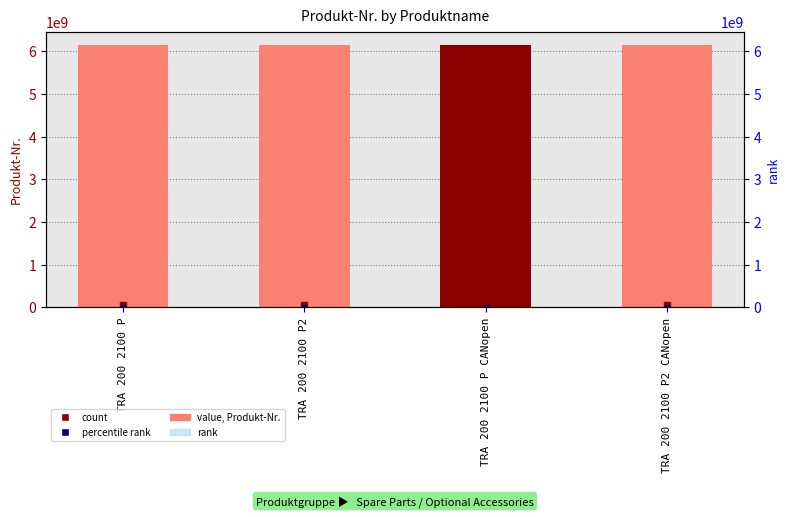

Reading left to right, extract all data points from this chart.

Produkt-Nr.: TRA 200 2100 P=6158116880	TRA 200 2100 P2=6158116890	TRA 200 2100 P CANopen=6158121060	TRA 200 2100 P2 CANopen=6158121110
rank: TRA 200 2100 P=1	TRA 200 2100 P2=3	TRA 200 2100 P CANopen=2	TRA 200 2100 P2 CANopen=4